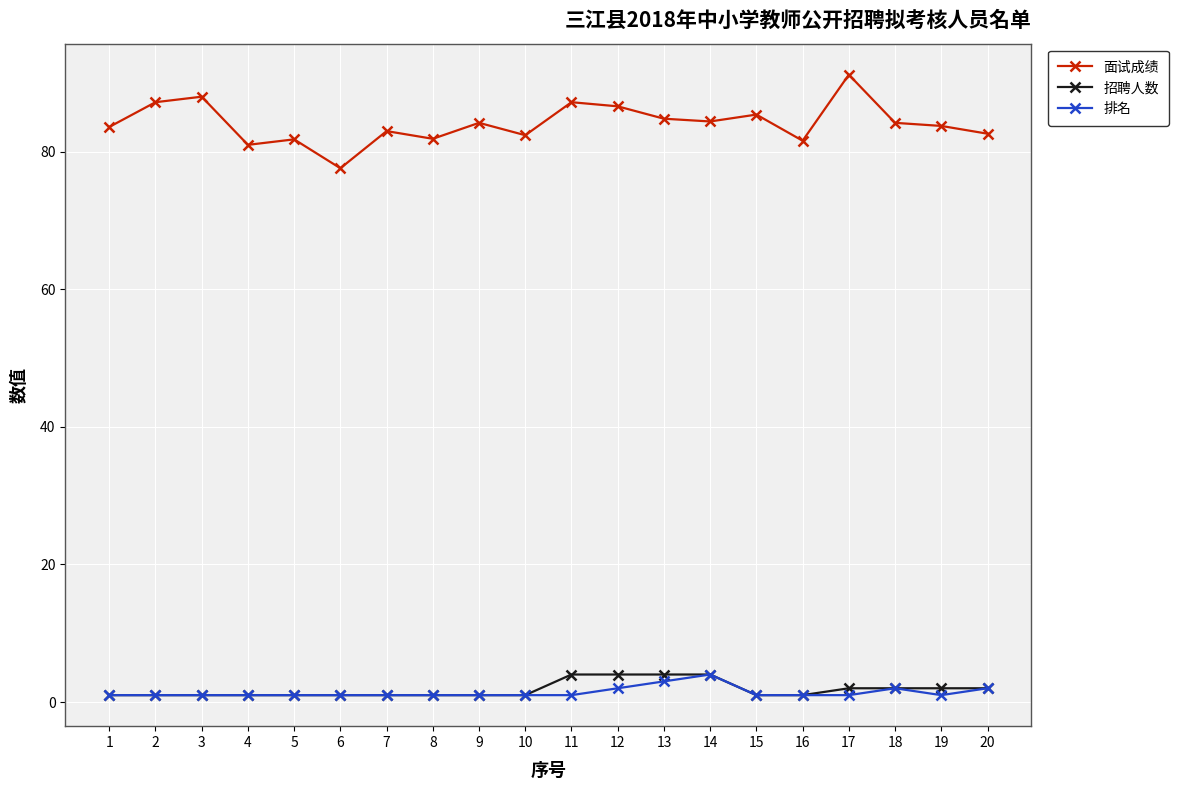

True or false: 面试成绩 and 招聘人数 cross at least once.

False